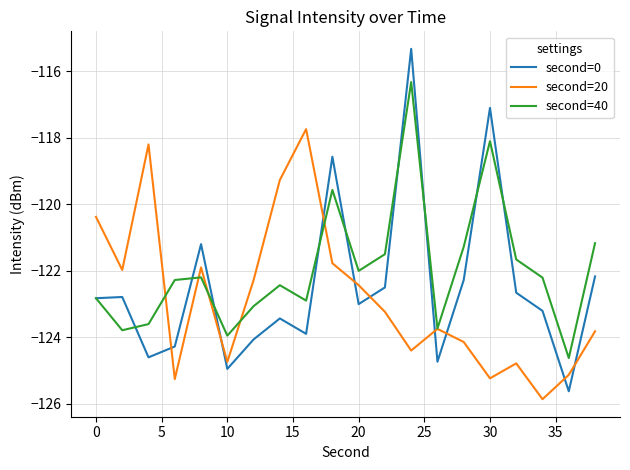

Rank the series by their maximum value, from highest to lowest.

second=0, second=40, second=20